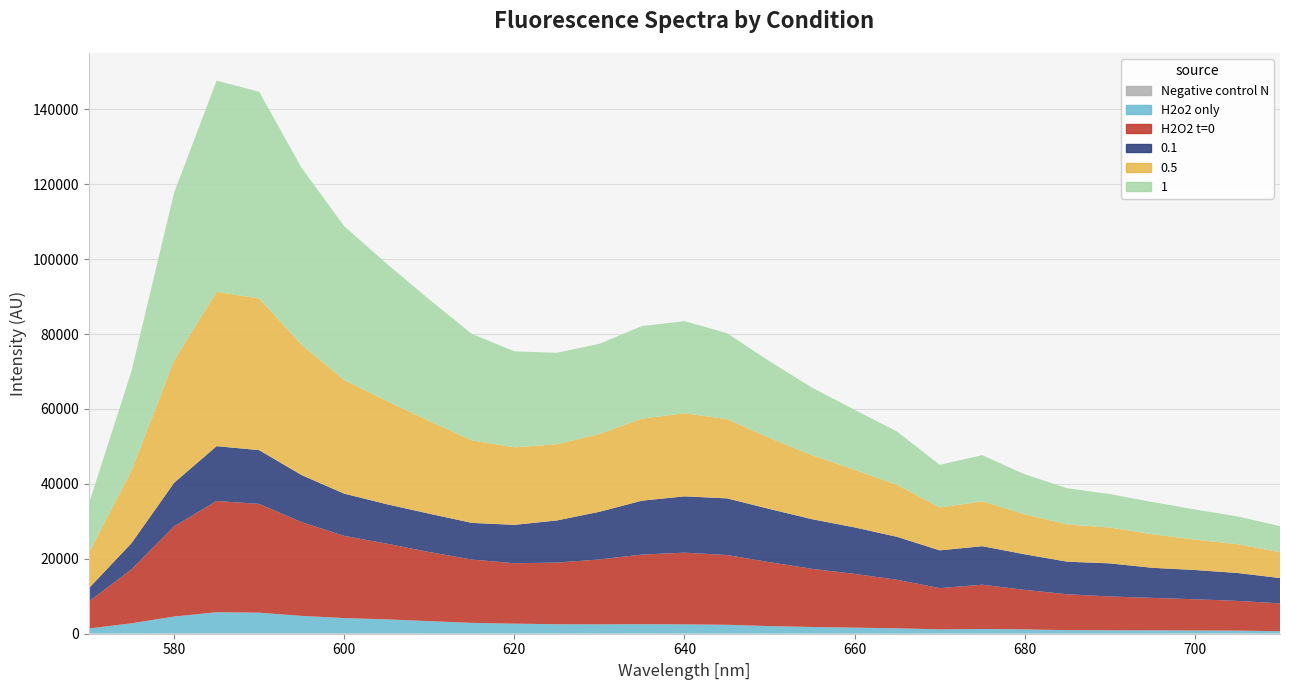

Reading left to right, transcribe all the data shown in this chart.

Negative control N: 37	62	94	128	117	114	96	99	75	74	53	71	67	89	57	50	27	38	53	15	61	50	43	38	48	48	72	89	60
H2o2 only: 1359	2721	4496	5616	5496	4647	4082	3731	3289	2821	2637	2461	2444	2456	2452	2334	2002	1768	1571	1433	1097	1213	1112	915	876	863	797	746	610
H2O2 t=0: 7241	14413	24078	29683	29046	25012	21945	20211	18435	16907	16123	16454	17325	18582	19126	18629	17060	15511	14346	12947	11018	11829	10545	9583	9016	8653	8329	7932	7430
0.1: 3541	6992	11603	14640	14346	12570	11267	10531	10240	9782	10248	11247	12713	14390	15033	15116	14205	13248	12412	11455	10080	10273	9500	8690	8840	8032	7803	7448	6758
0.5: 9494	19434	32636	41200	40473	34760	30309	27541	24749	22020	20701	20341	20780	21902	22177	21161	18945	17045	15377	13867	11430	11973	10691	9934	9562	8953	8118	7691	6915
1: 13111	26516	44778	56364	55197	47209	41090	36646	32431	28432	25619	24413	24067	24705	24587	22933	20484	18065	16017	14231	11398	12326	10654	9659	8928	8610	8040	7416	6955